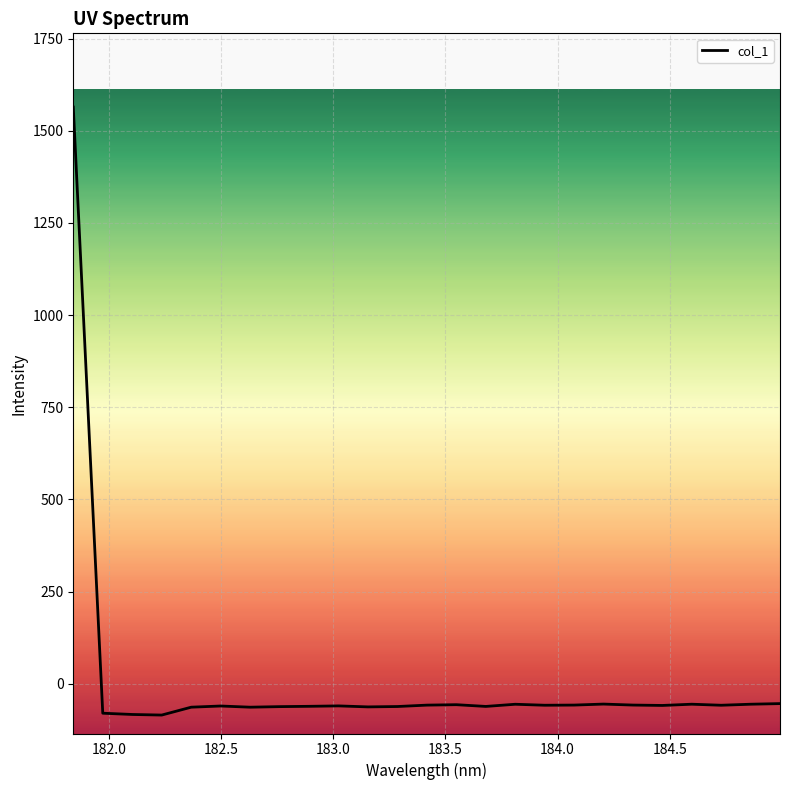

What is the maximum value shown in the chart?

1564.0